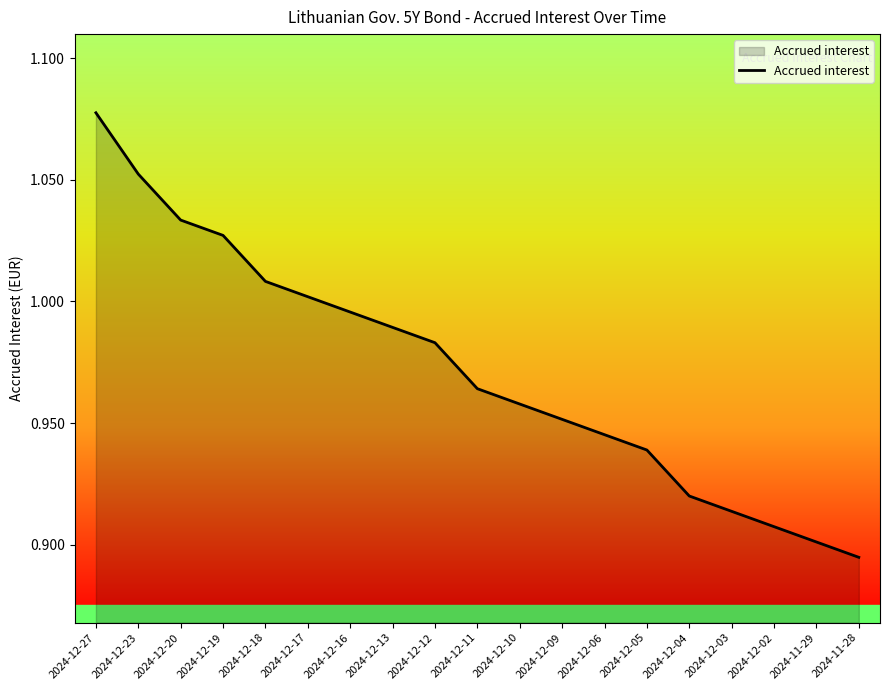

What is the difference between the maximum and minimum values?

0.2